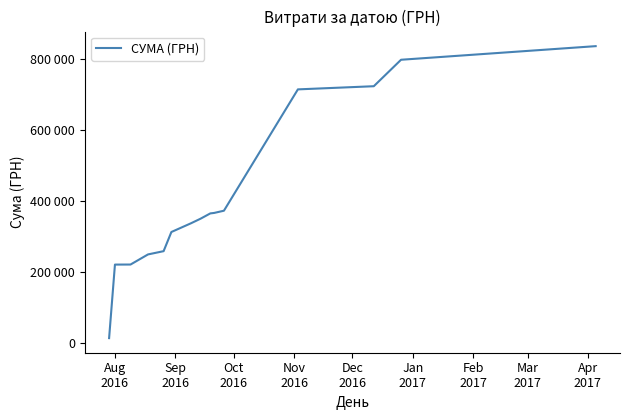

What is the maximum value shown in the chart?

835168.8